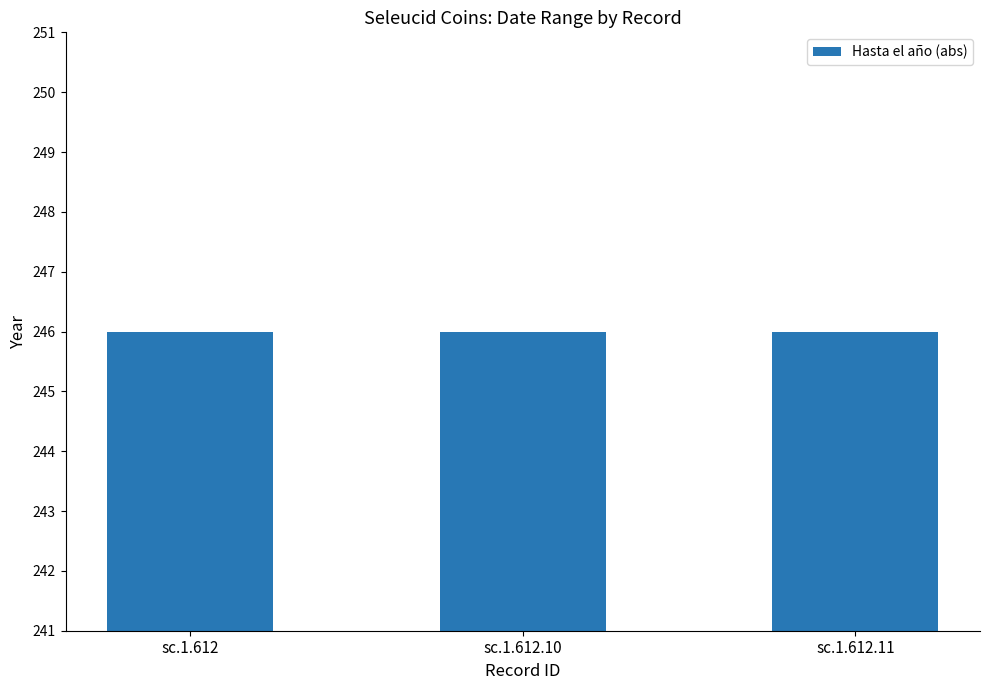

The value of A partir del año at sc.1.612.11 is -353. True or false?

False